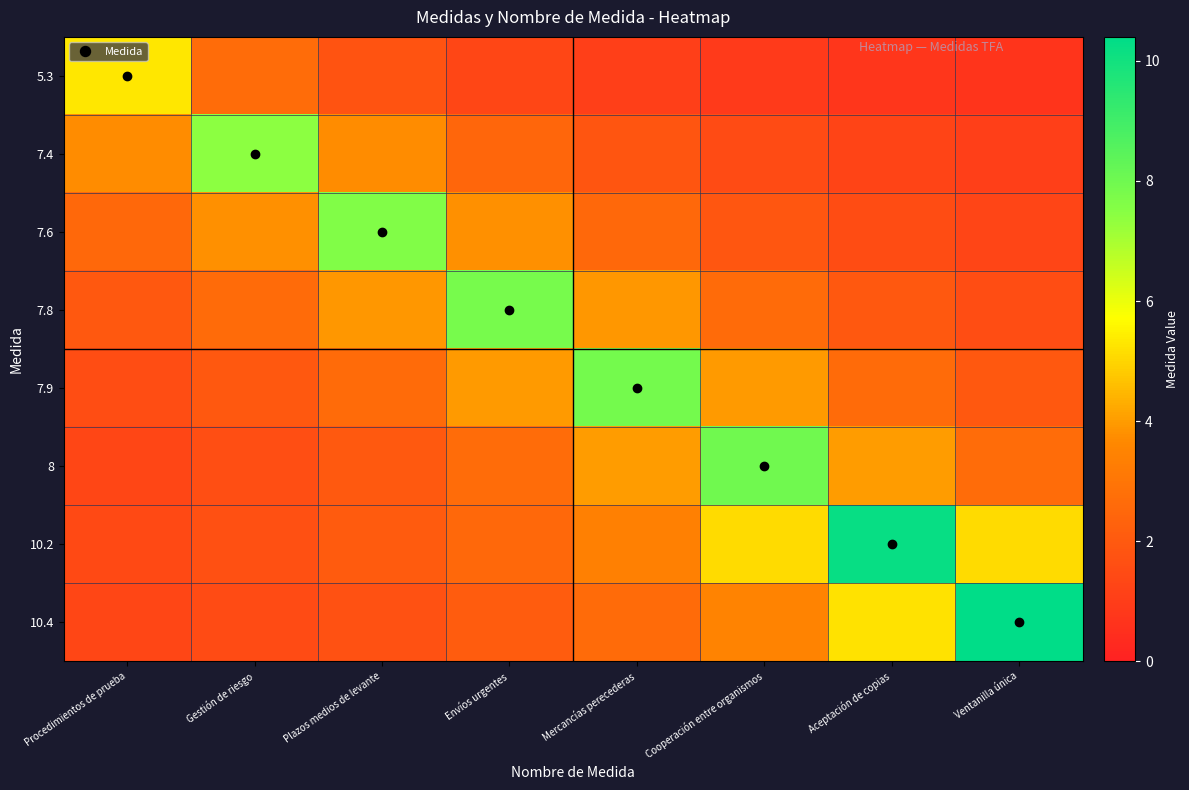

Reading right to left, extract all data points from this chart.

5.3: Ventanilla única=0.7	Aceptación de copias=0.8	Cooperación entre organismos=0.9	Mercancías perecederas=1.1	Envíos urgentes=1.3	Plazos medios de levante=1.8	Gestión de riesgo=2.6	Procedimientos de prueba=5.3
7.4: Ventanilla única=1.1	Aceptación de copias=1.2	Cooperación entre organismos=1.5	Mercancías perecederas=1.9	Envíos urgentes=2.5	Plazos medios de levante=3.7	Gestión de riesgo=7.4	Procedimientos de prueba=3.7
7.6: Ventanilla única=1.3	Aceptación de copias=1.5	Cooperación entre organismos=1.9	Mercancías perecederas=2.5	Envíos urgentes=3.8	Plazos medios de levante=7.6	Gestión de riesgo=3.8	Procedimientos de prueba=2.5
7.8: Ventanilla única=1.6	Aceptación de copias=1.9	Cooperación entre organismos=2.6	Mercancías perecederas=3.9	Envíos urgentes=7.8	Plazos medios de levante=3.9	Gestión de riesgo=2.6	Procedimientos de prueba=1.9
7.9: Ventanilla única=2.0	Aceptación de copias=2.6	Cooperación entre organismos=4.0	Mercancías perecederas=7.9	Envíos urgentes=4.0	Plazos medios de levante=2.6	Gestión de riesgo=2.0	Procedimientos de prueba=1.6
8: Ventanilla única=2.7	Aceptación de copias=4.0	Cooperación entre organismos=8.0	Mercancías perecederas=4.0	Envíos urgentes=2.7	Plazos medios de levante=2.0	Gestión de riesgo=1.6	Procedimientos de prueba=1.3
10.2: Ventanilla única=5.1	Aceptación de copias=10.2	Cooperación entre organismos=5.1	Mercancías perecederas=3.4	Envíos urgentes=2.5	Plazos medios de levante=2.0	Gestión de riesgo=1.7	Procedimientos de prueba=1.5
10.4: Ventanilla única=10.4	Aceptación de copias=5.2	Cooperación entre organismos=3.5	Mercancías perecederas=2.6	Envíos urgentes=2.1	Plazos medios de levante=1.7	Gestión de riesgo=1.5	Procedimientos de prueba=1.3